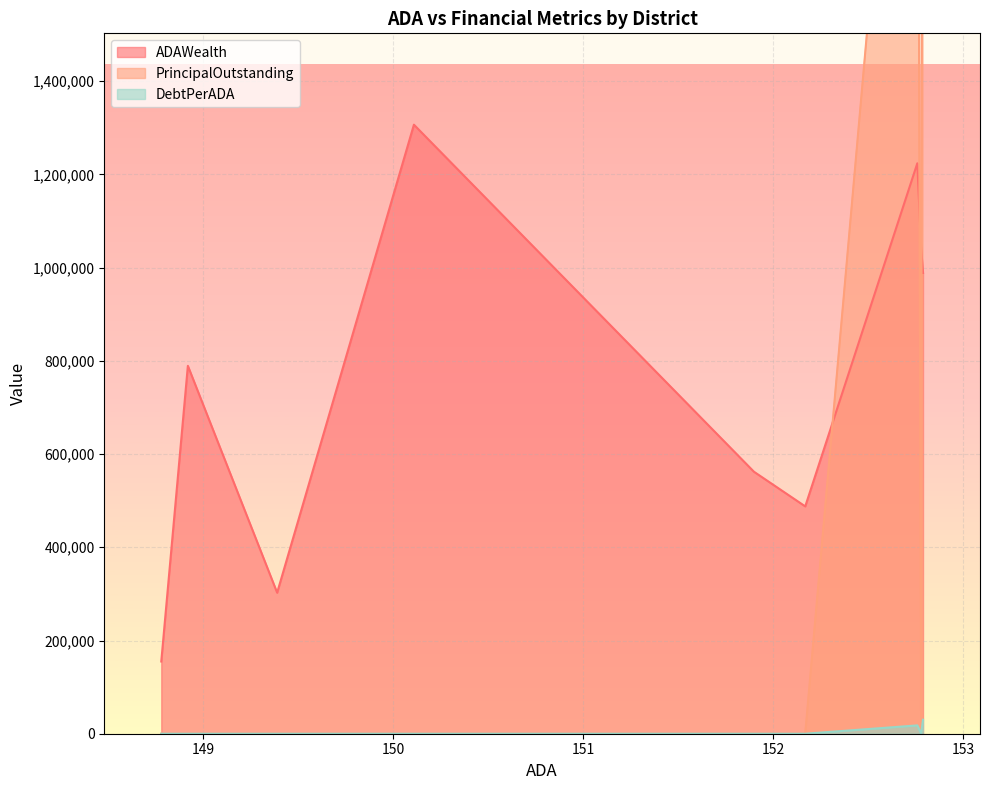

True or false: DebtPerADA and ADAWealth cross at least once.

False